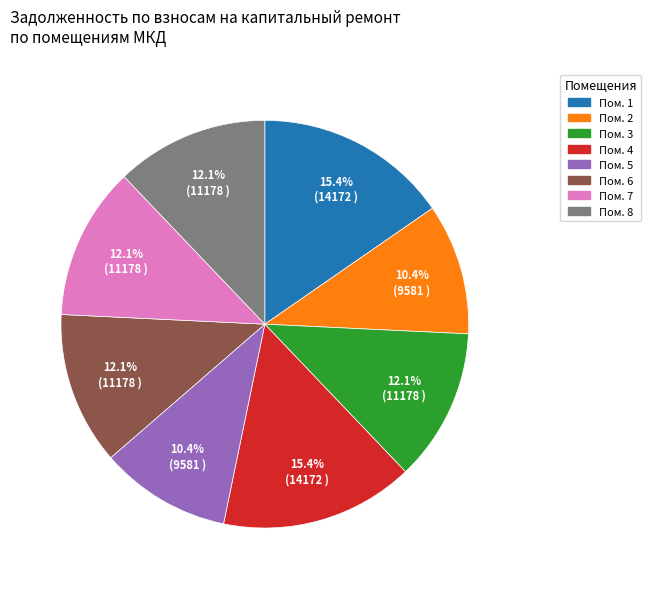

Is there a majority slice in this chart?

No